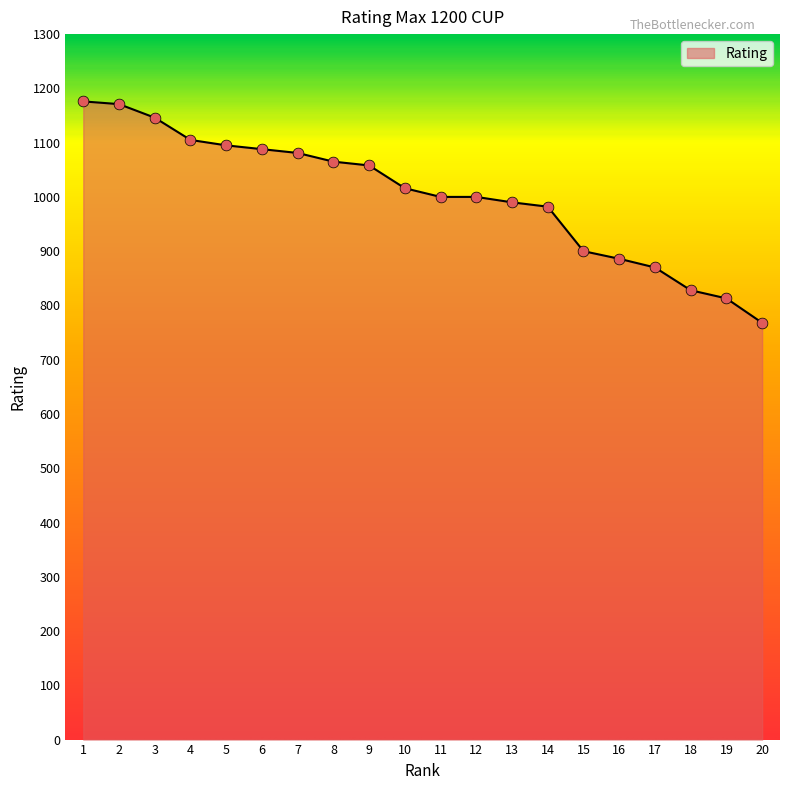

Which has a higher value, 4 or 3?

3